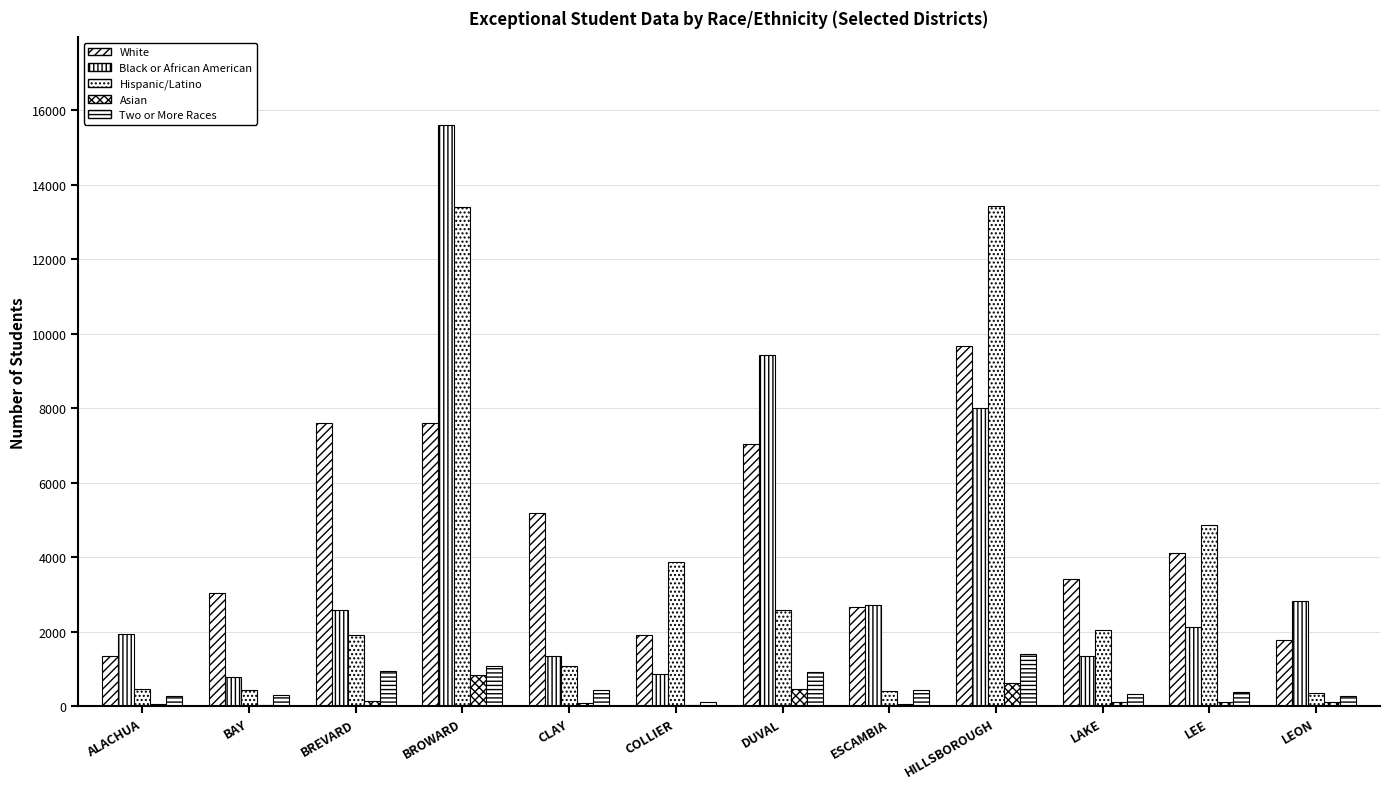

What position from the left is LEON?

12